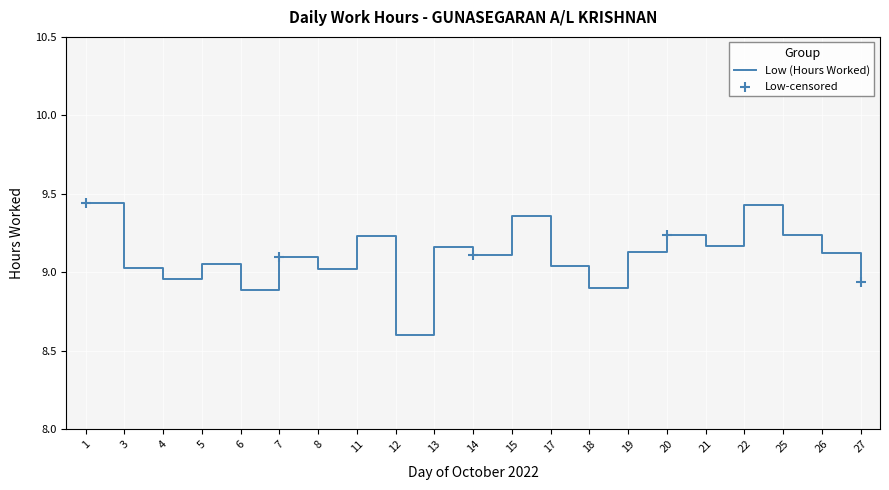

What is the ratio of the value at 22 to the value at 20?

1.0